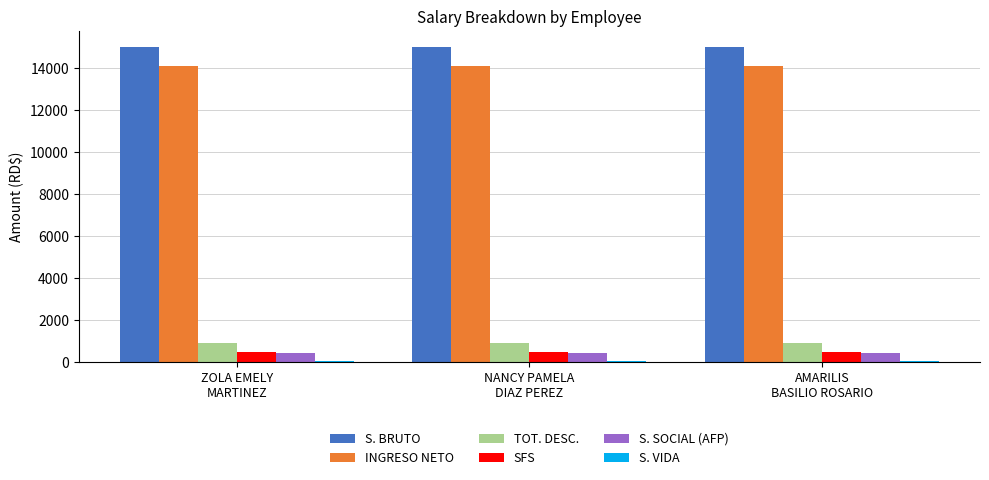

What is the maximum value shown in the chart?

15000.0